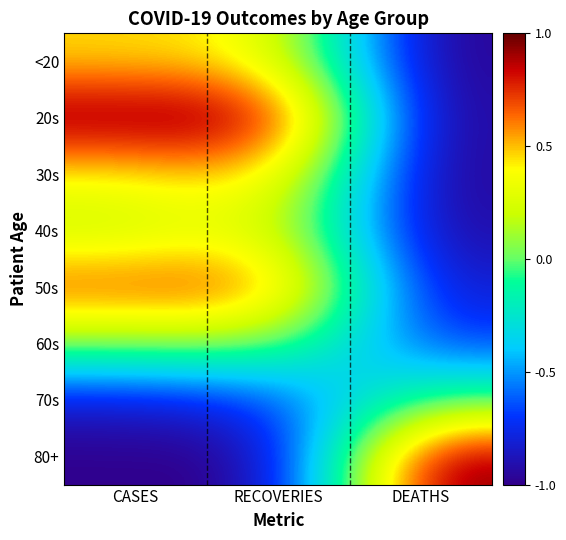

At which category is the sum across all series the highest?

RECOVERIES